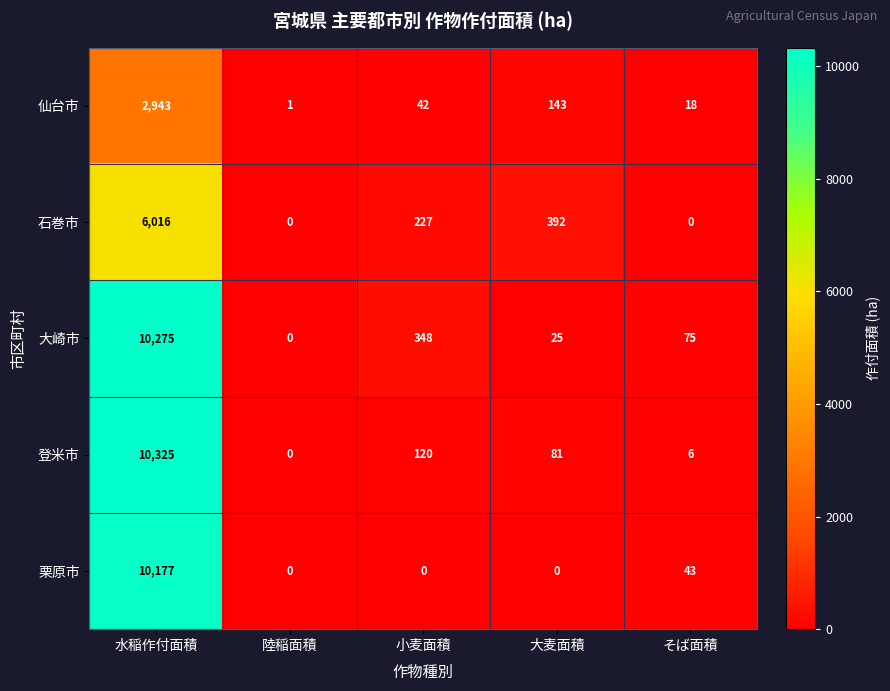

Which series has the widest spread of values?

登米市